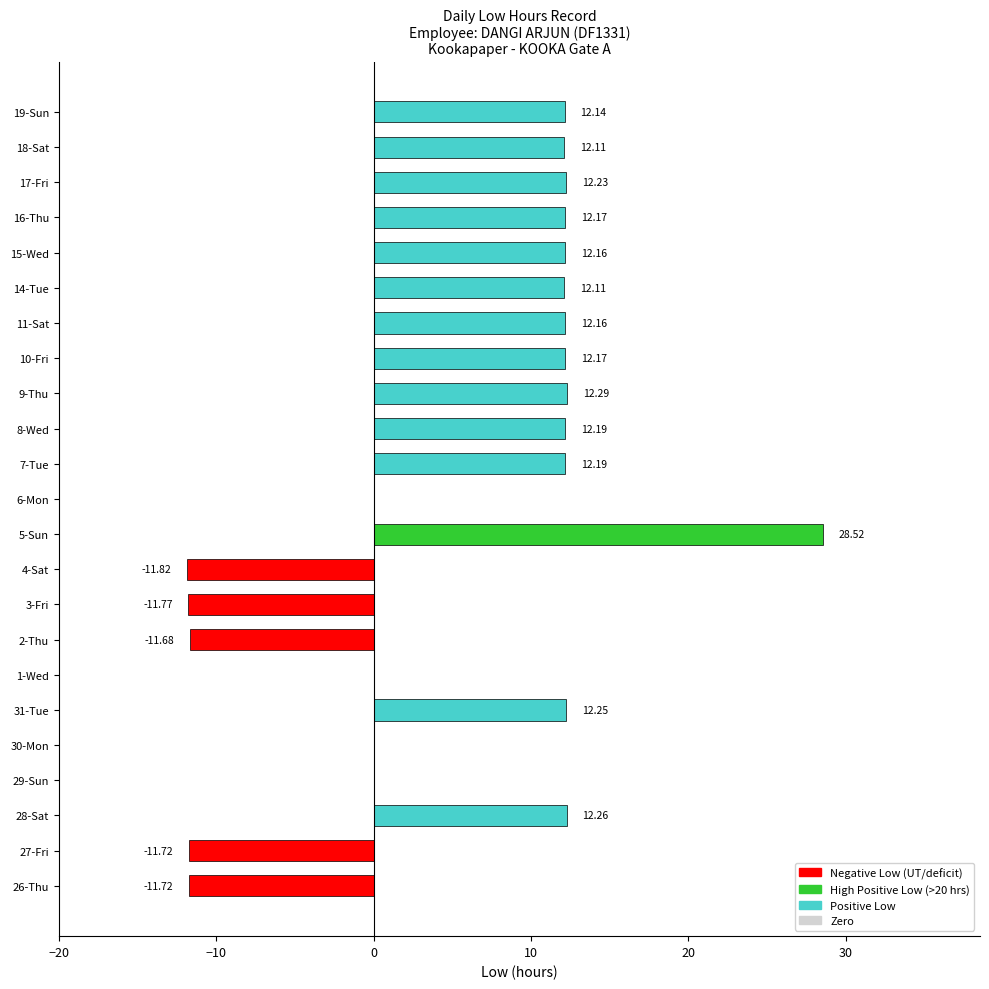

What is the sum of the values at 16-Thu and 5-Sun?

40.7